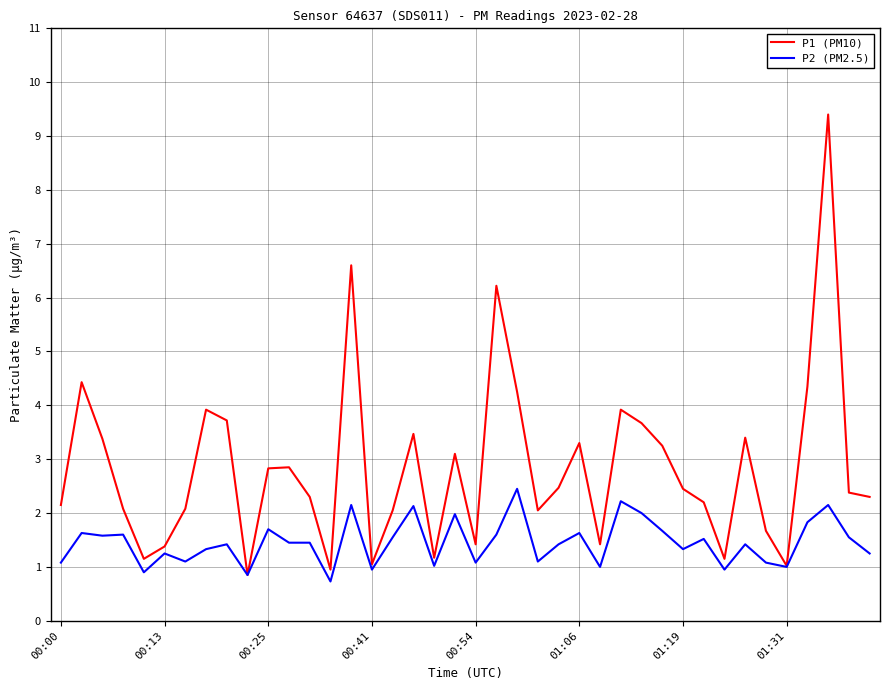

Which series has the largest range (max minus min)?

P1 (PM10)